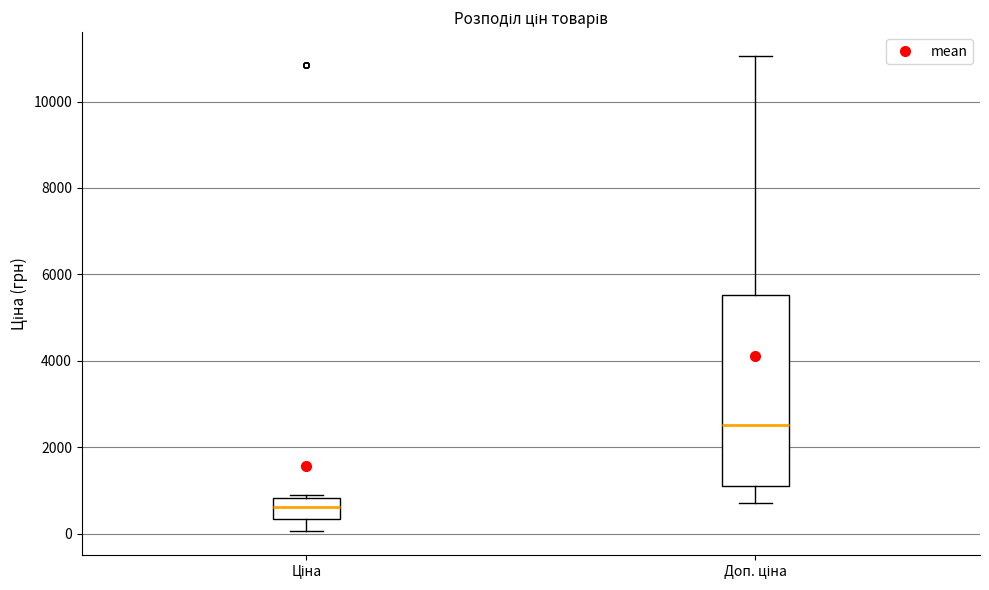

Reading left to right, read every box against the y-axis: the position of its median line, the range the box covers, and the ends of its whiskers. The values are not printed on the chart, so give them approximately, as read against the axis.

Ціна: median 600, box 400 to 800, whiskers 0 to 1000
Доп. ціна: median 2600, box 1200 to 5600, whiskers 800 to 11000